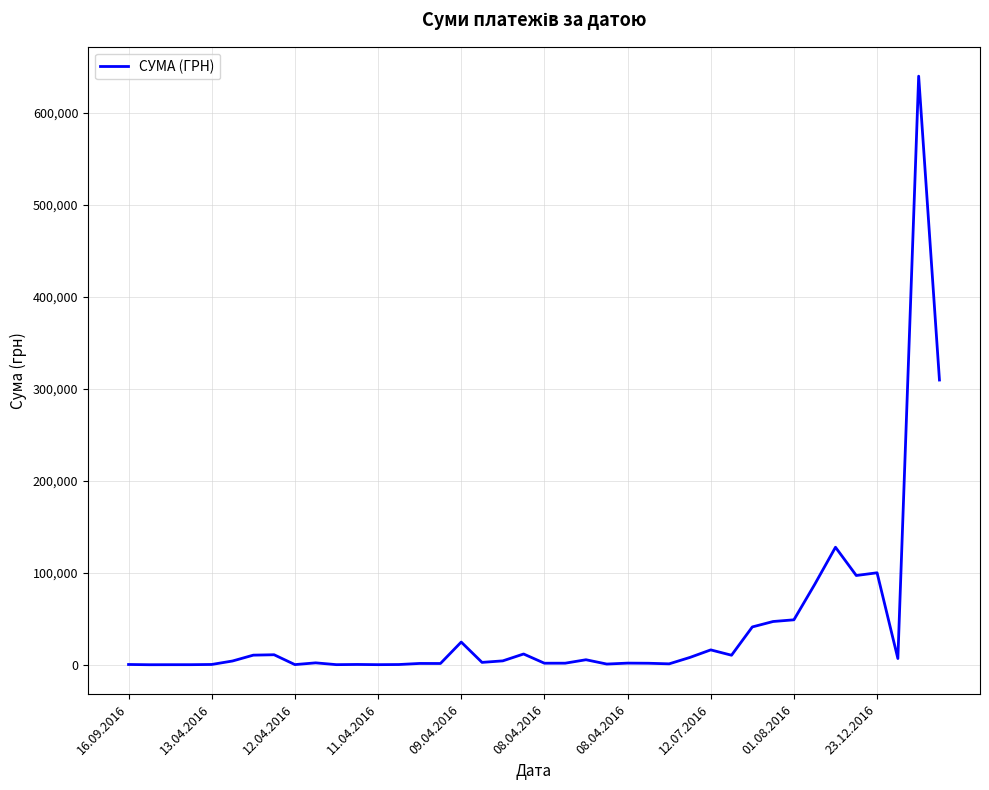

How many series are shown in this chart?

1